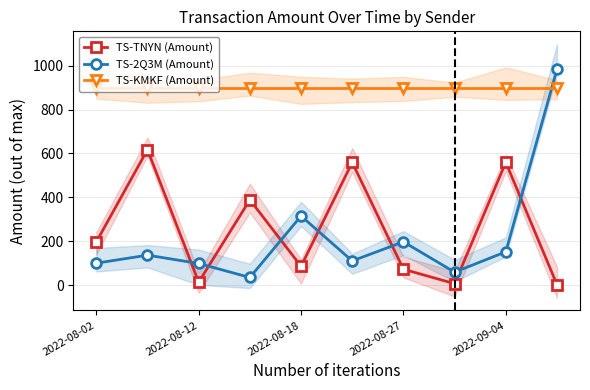

In TS-TNYN (Amount), how many points are lower than both neighbors (excluding endpoints)?

3